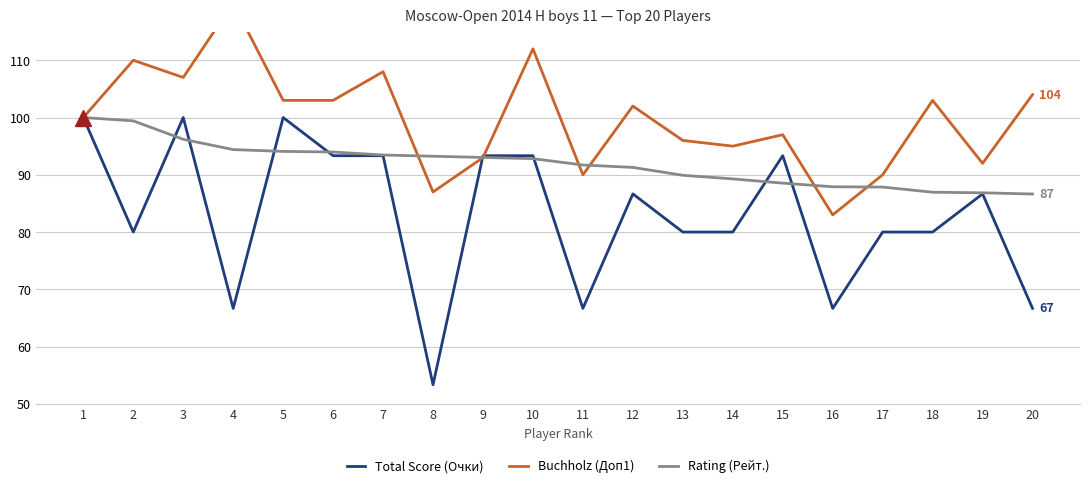

Reading left to right, what are all the values shown in this chart?

Total Score (Очки): 1=100.0	2=80.0	3=100.0	4=66.7	5=100.0	6=93.3	7=93.3	8=53.3	9=93.3	10=93.3	11=66.7	12=86.7	13=80.0	14=80.0	15=93.3	16=66.7	17=80.0	18=80.0	19=86.7	20=66.7
Buchholz (Доп1): 1=100.0	2=110.0	3=107.0	4=120.0	5=103.0	6=103.0	7=108.0	8=87.0	9=93.0	10=112.0	11=90.0	12=102.0	13=96.0	14=95.0	15=97.0	16=83.0	17=90.0	18=103.0	19=92.0	20=104.0
Rating (Рейт.): 1=100.0	2=99.4	3=96.2	4=94.4	5=94.1	6=94.0	7=93.5	8=93.2	9=93.0	10=92.8	11=91.7	12=91.3	13=89.9	14=89.3	15=88.5	16=87.9	17=87.9	18=87.0	19=86.9	20=86.6